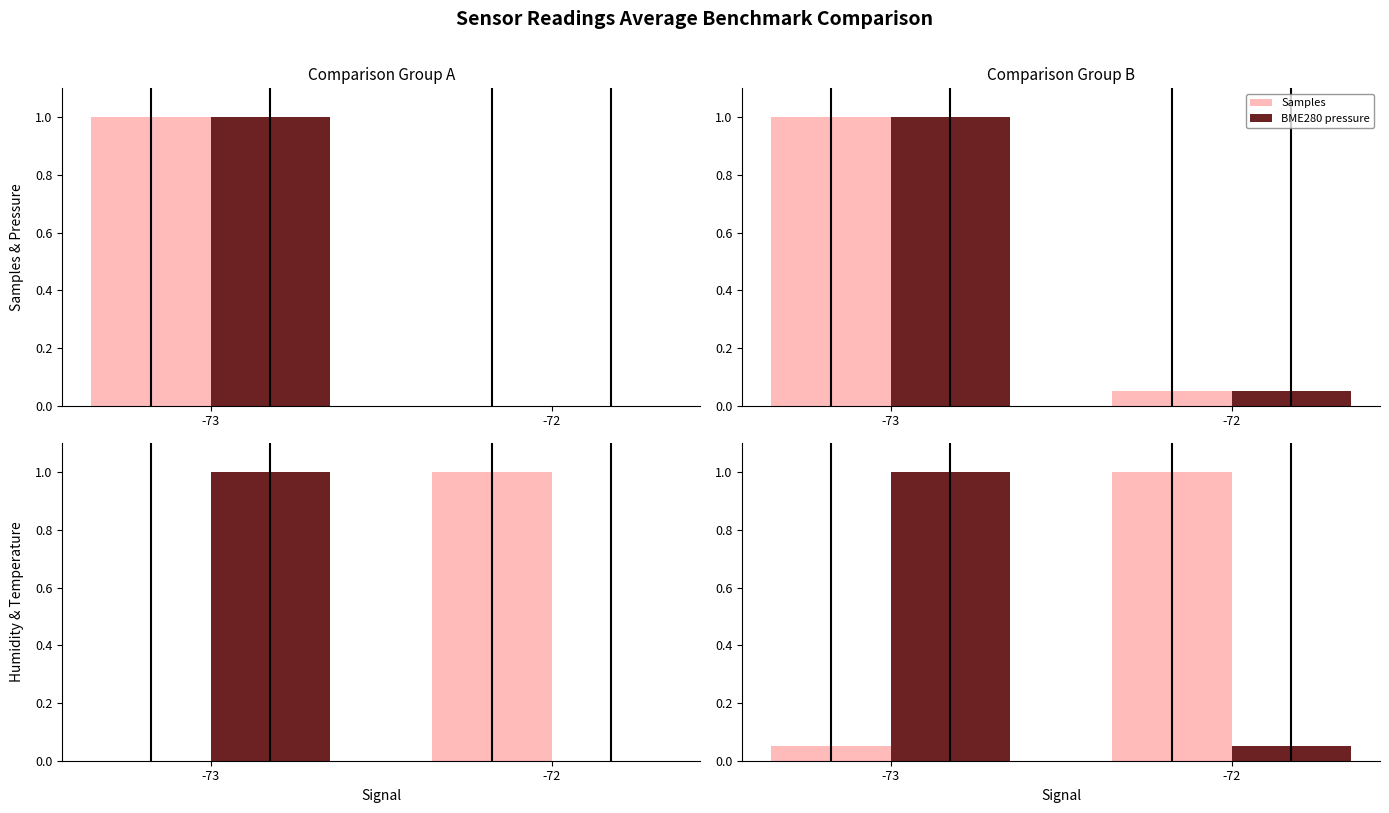

Which has a higher value, -73 or -72?

-73